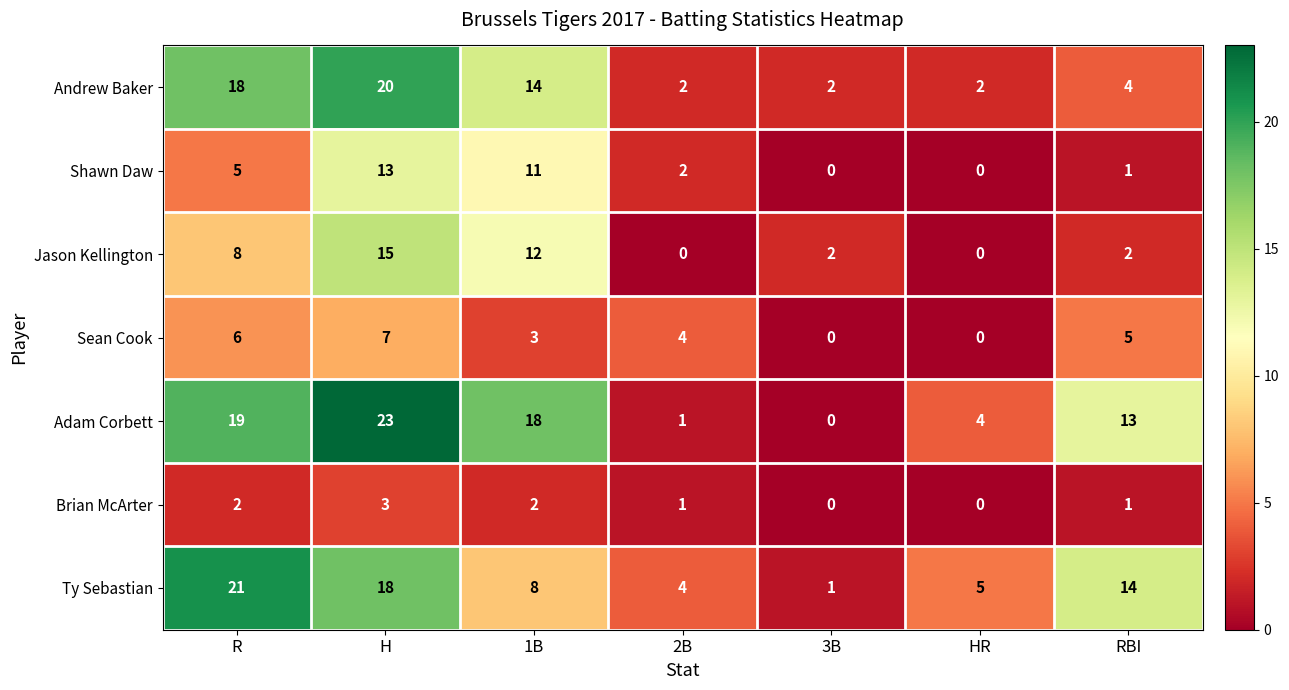

Which series changed the most between 2B and HR?

Sean Cook